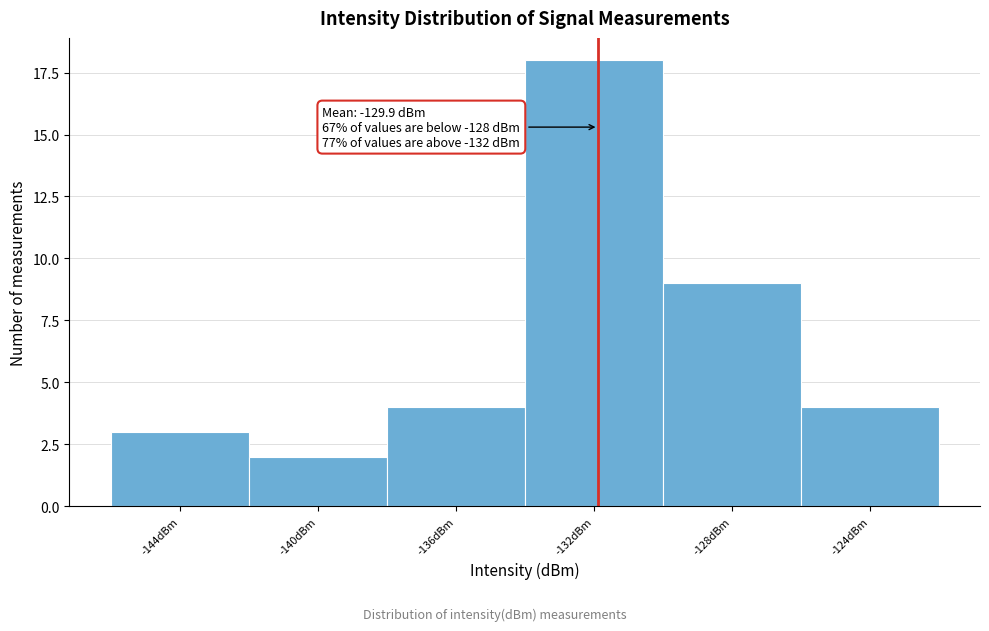

Reading left to right, transcribe all the data shown in this chart.

3	2	4	18	9	4